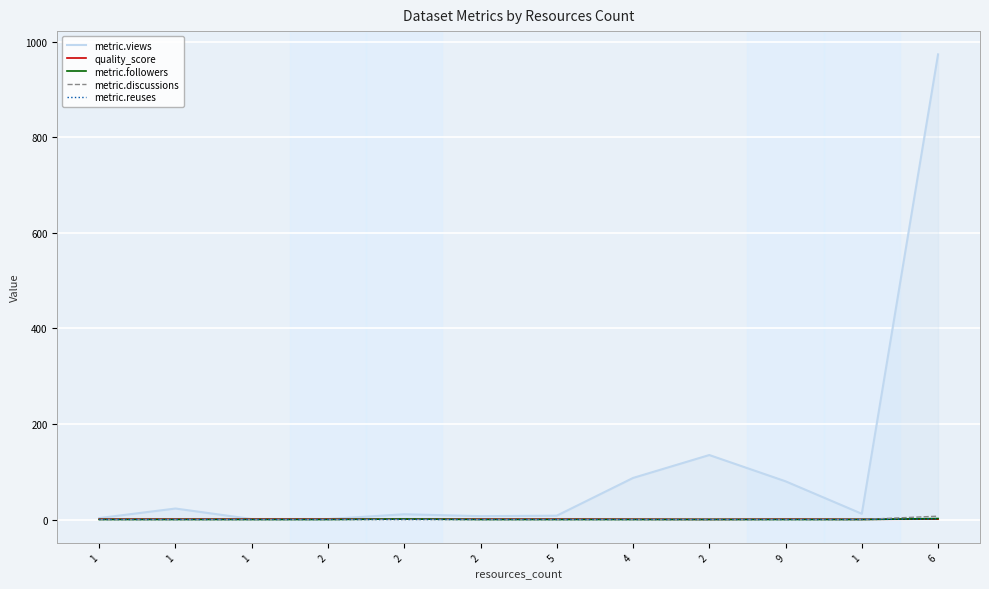

What are all the series names shown in the legend?

metric.views, quality_score, metric.followers, metric.discussions, metric.reuses